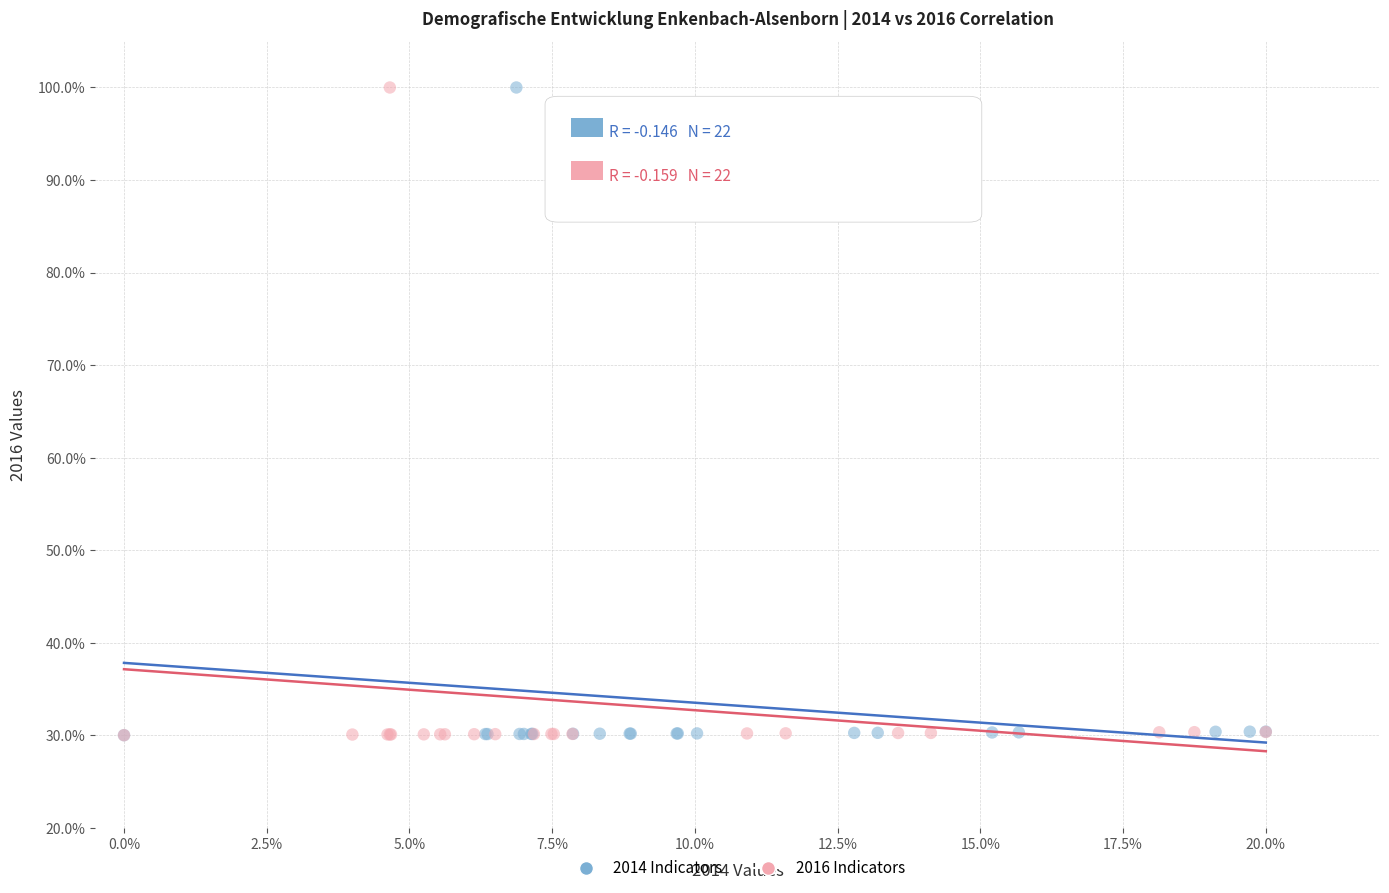

What are all the series names shown in the legend?

2014 Indicators, 2016 Indicators